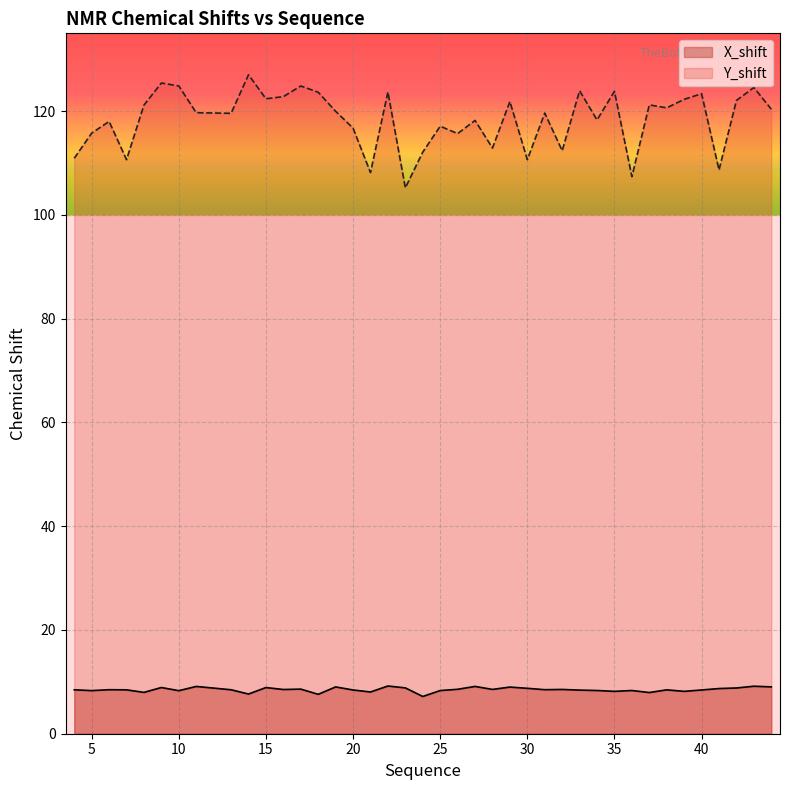

Which series has the largest total across all categories?

Y_shift